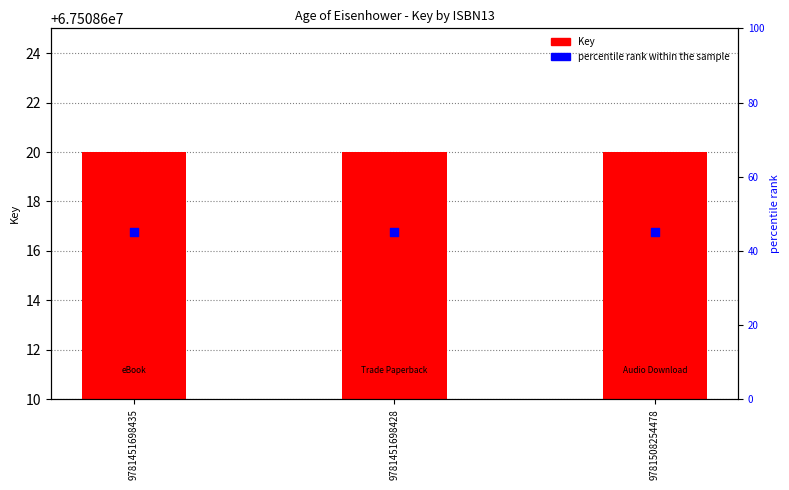

Is the value of percentile rank within the sample at 9781451698428 greater than the value of Key at 9781451698435?

No